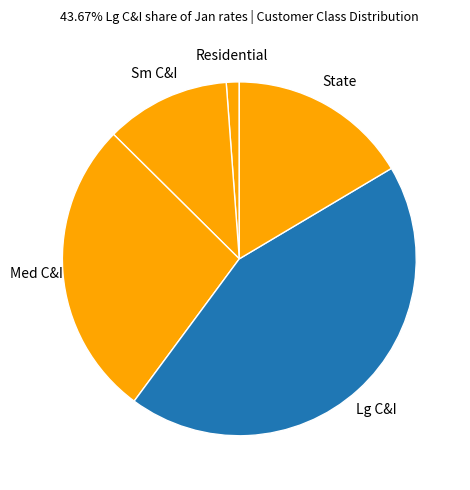

Rank the categories by value from highest to lowest.

Lg C&I, Med C&I, State, Sm C&I, Residential